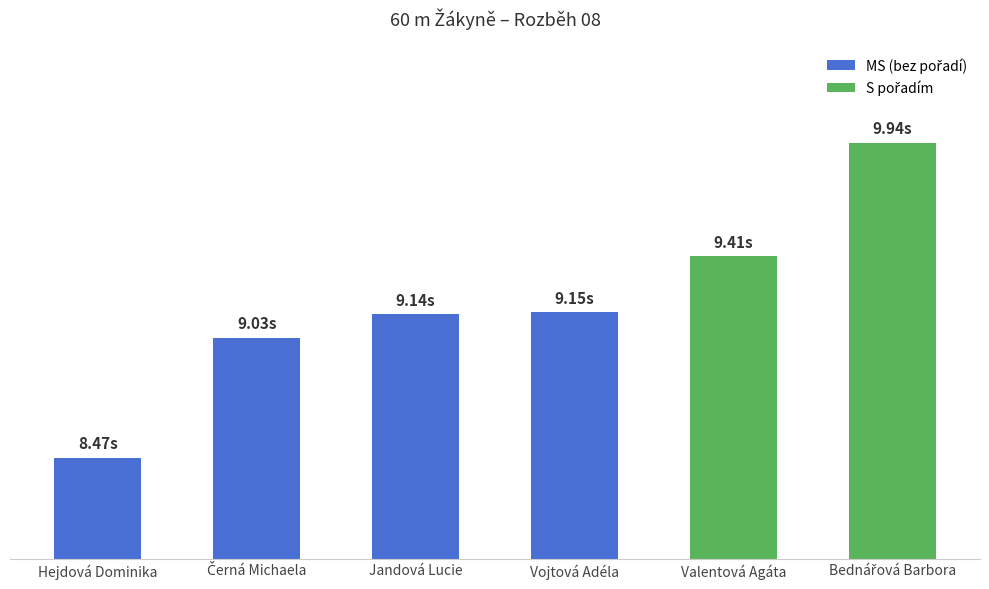

What is the value of the 2nd bar from the left?

9.0